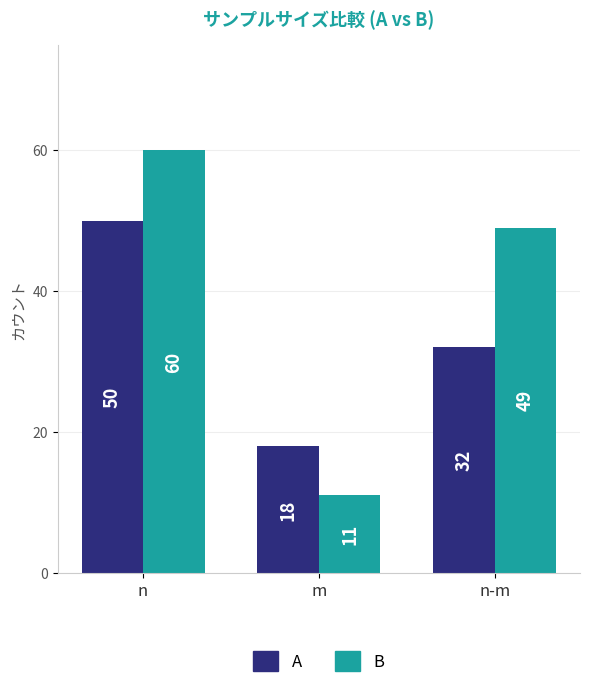

Read the B value at n-m, to the nearest 5.

50